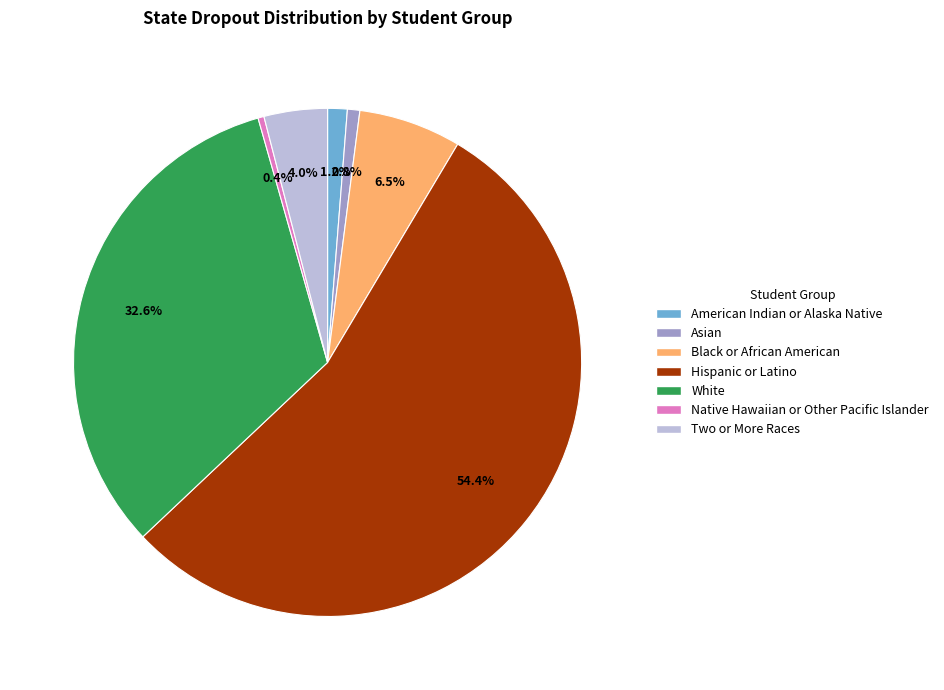

How many slices are in this pie chart?

7